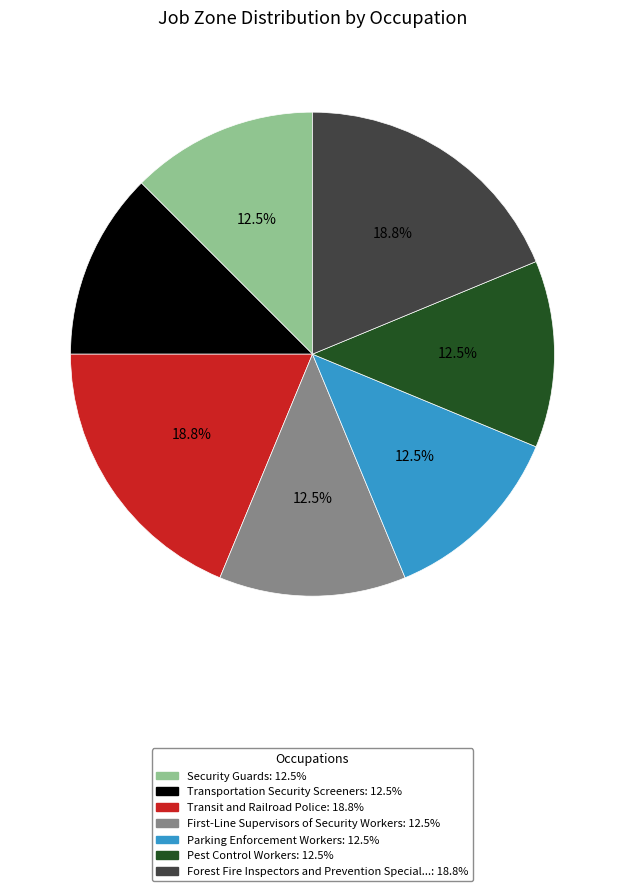

Does any single category account for the majority?

No